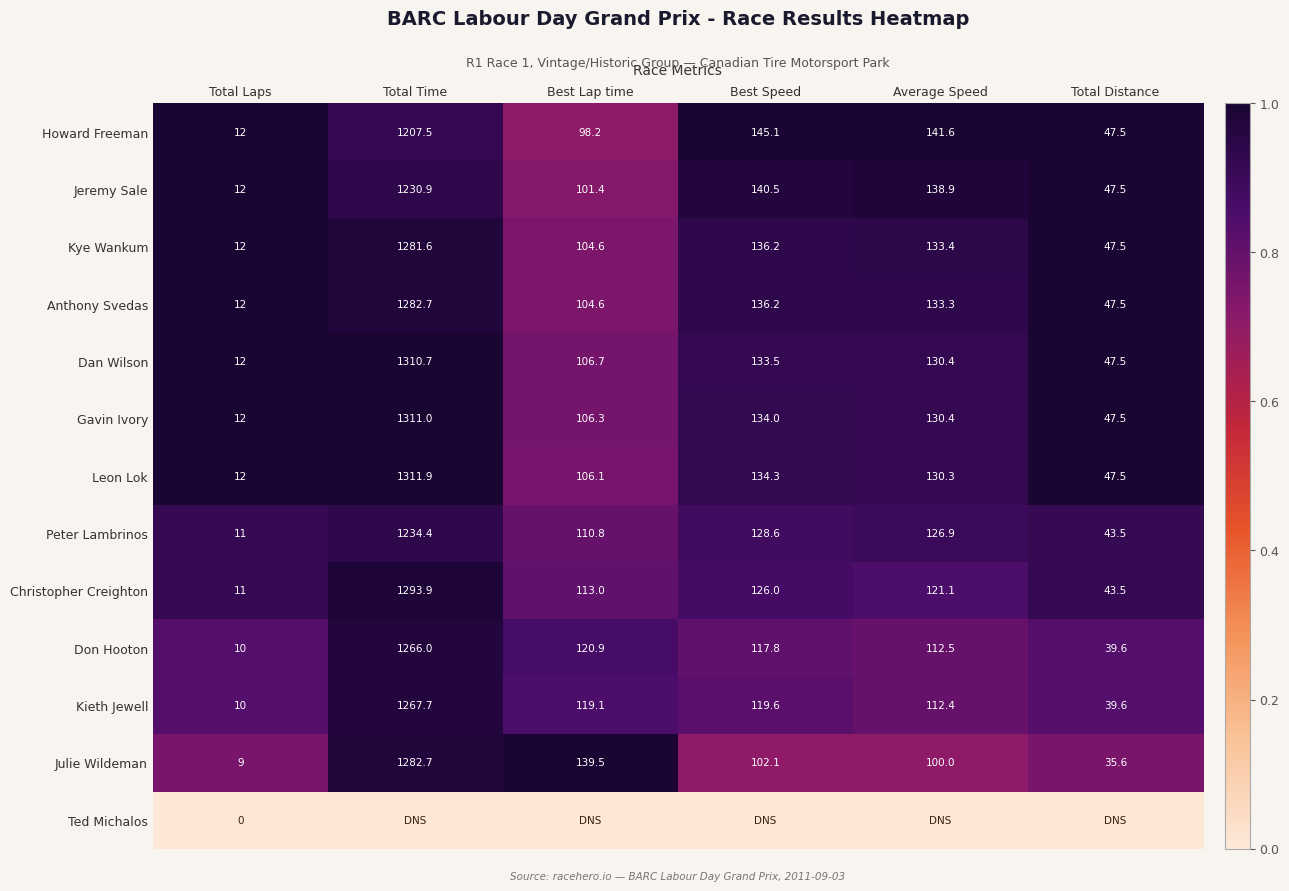

How many series are shown in this chart?

13